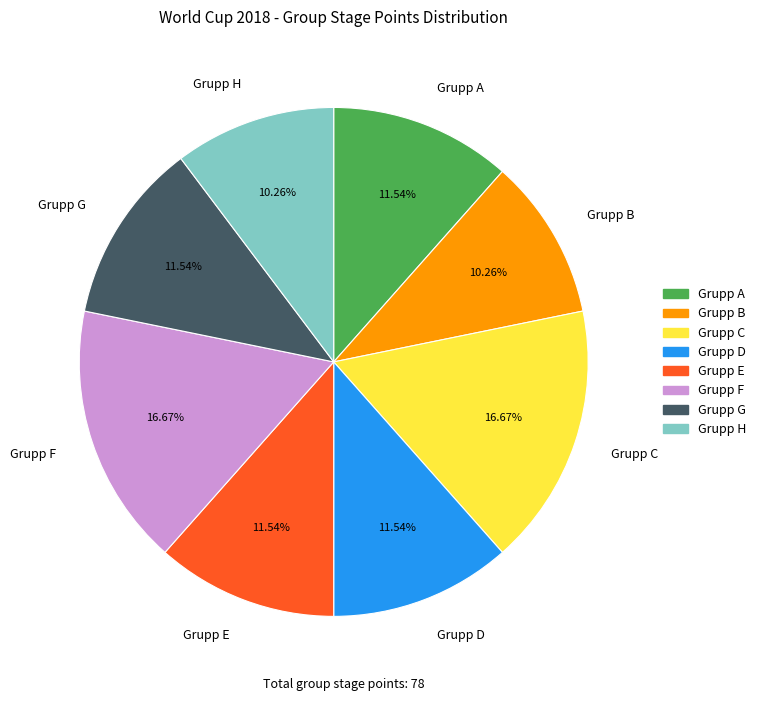

What percentage is NOT represented by Grupp B?

89.7%